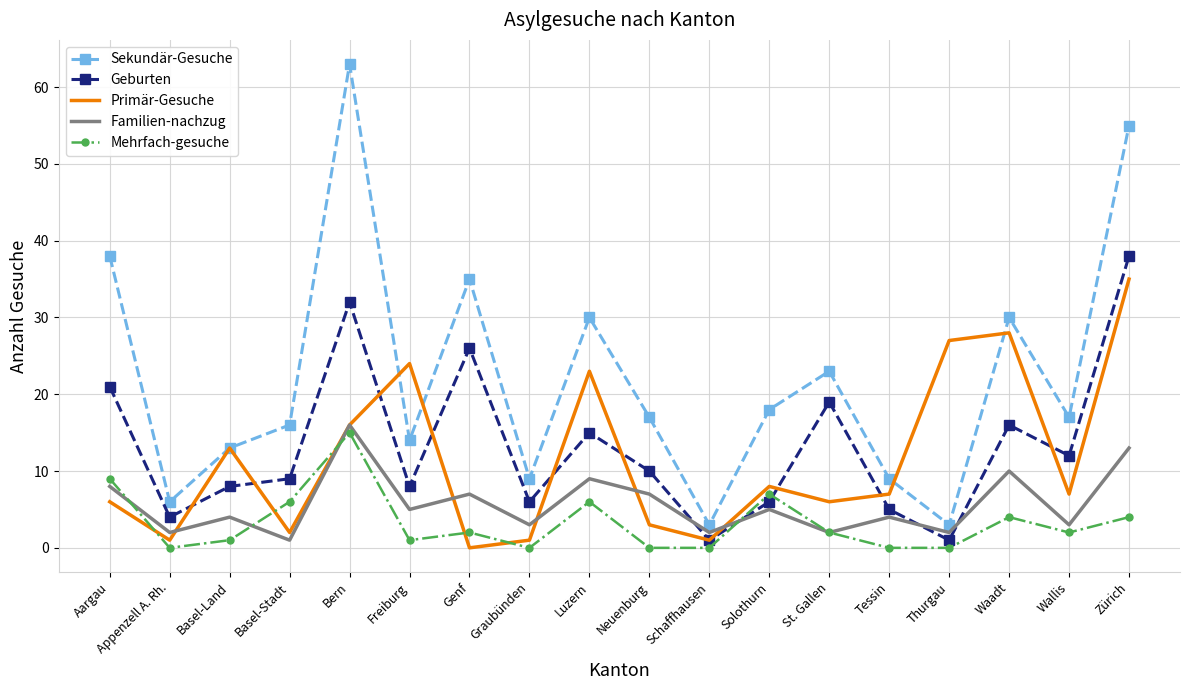

Where is the first local maximum for Familien-nachzug?

Basel-Land